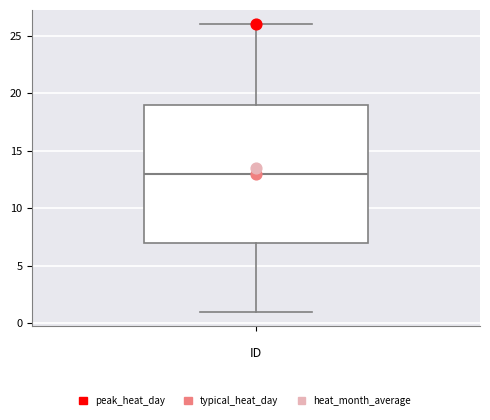

Read this box plot against the y-axis: the position of the median line, the range covered by the box, and the ends of both whiskers. The values are not printed on the chart, so give them approximately, as read against the axis.

median 13, box 7 to 19, whiskers 1 to 26